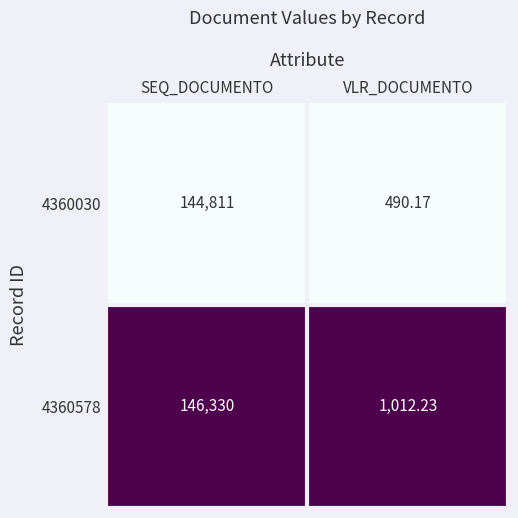

At which label is 4360578 closest to 73671?

VLR_DOCUMENTO